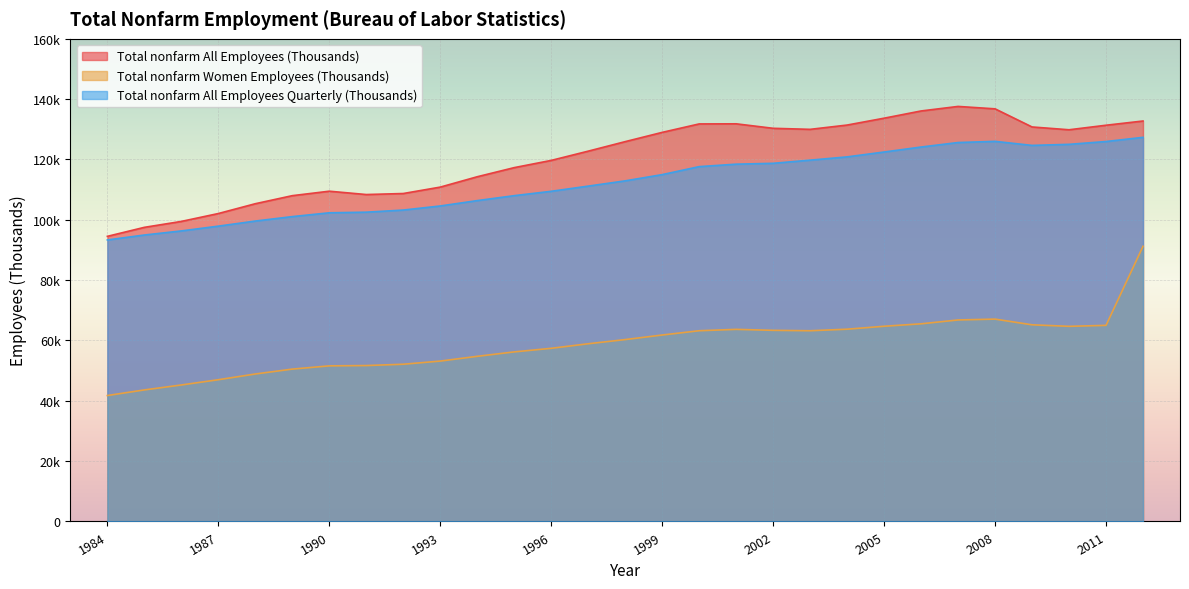

How many data points in Total nonfarm All Employees Quarterly (Thousands) are above 112921?

14